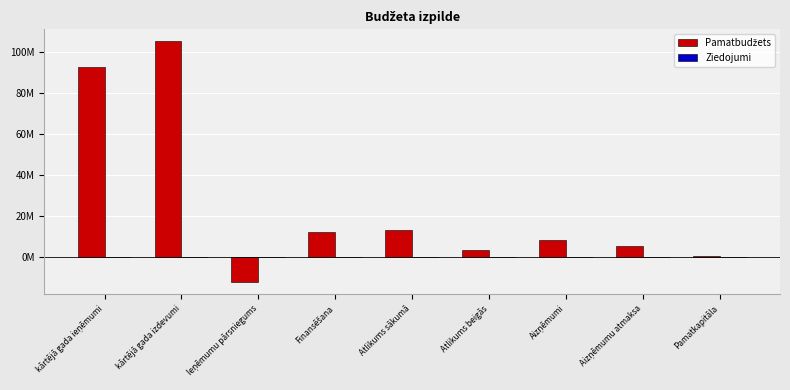

Are the bars horizontal?

No